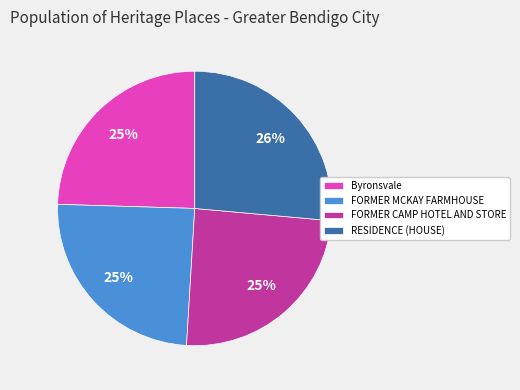

Count the number of slices in the pie.

4